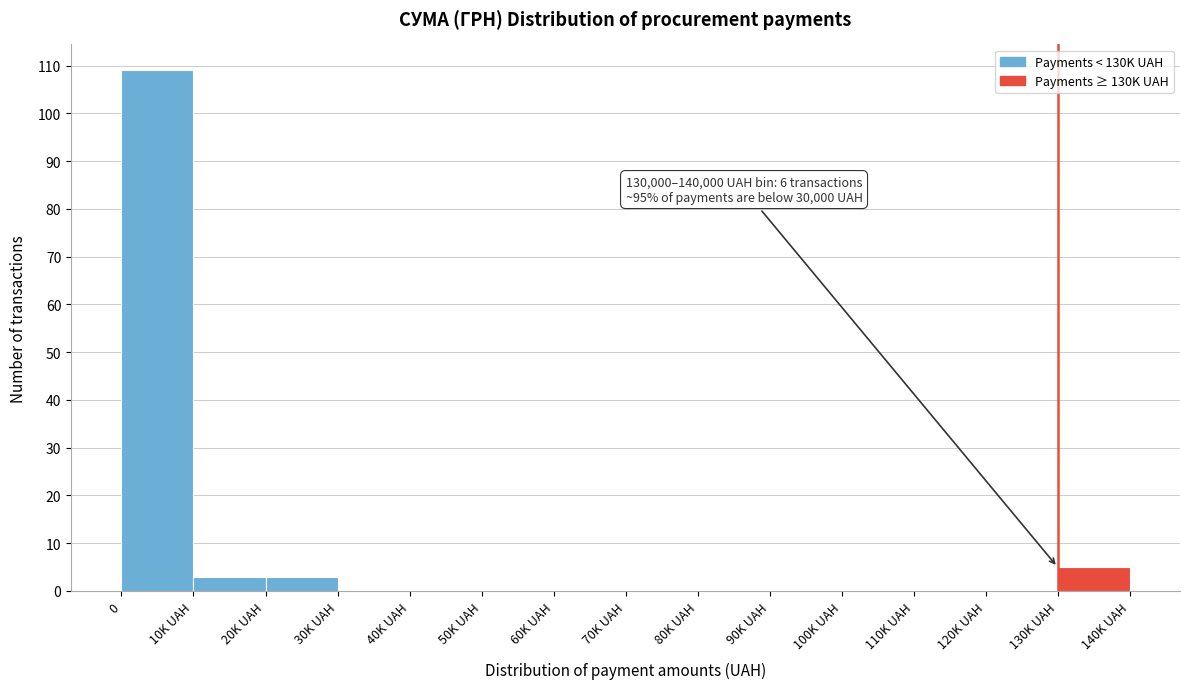

Reading left to right, what are all the values shown in this chart?

0=109	10K UAH=3	20K UAH=3	30K UAH=0	40K UAH=0	50K UAH=0	60K UAH=0	70K UAH=0	80K UAH=0	90K UAH=0	100K UAH=0	110K UAH=0	120K UAH=0	130K UAH=5